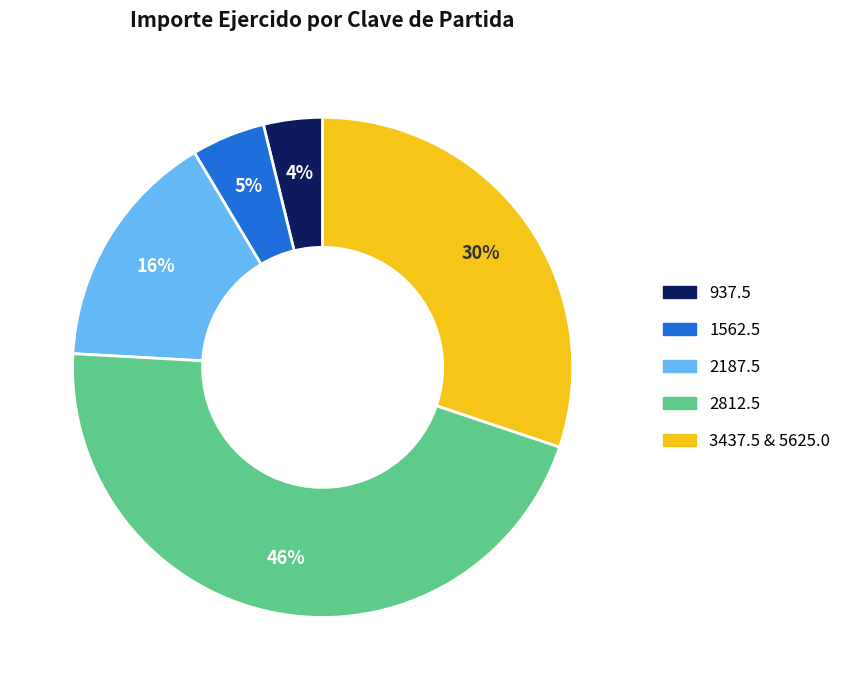

To the nearest percent, what is the average slice percentage?

20%